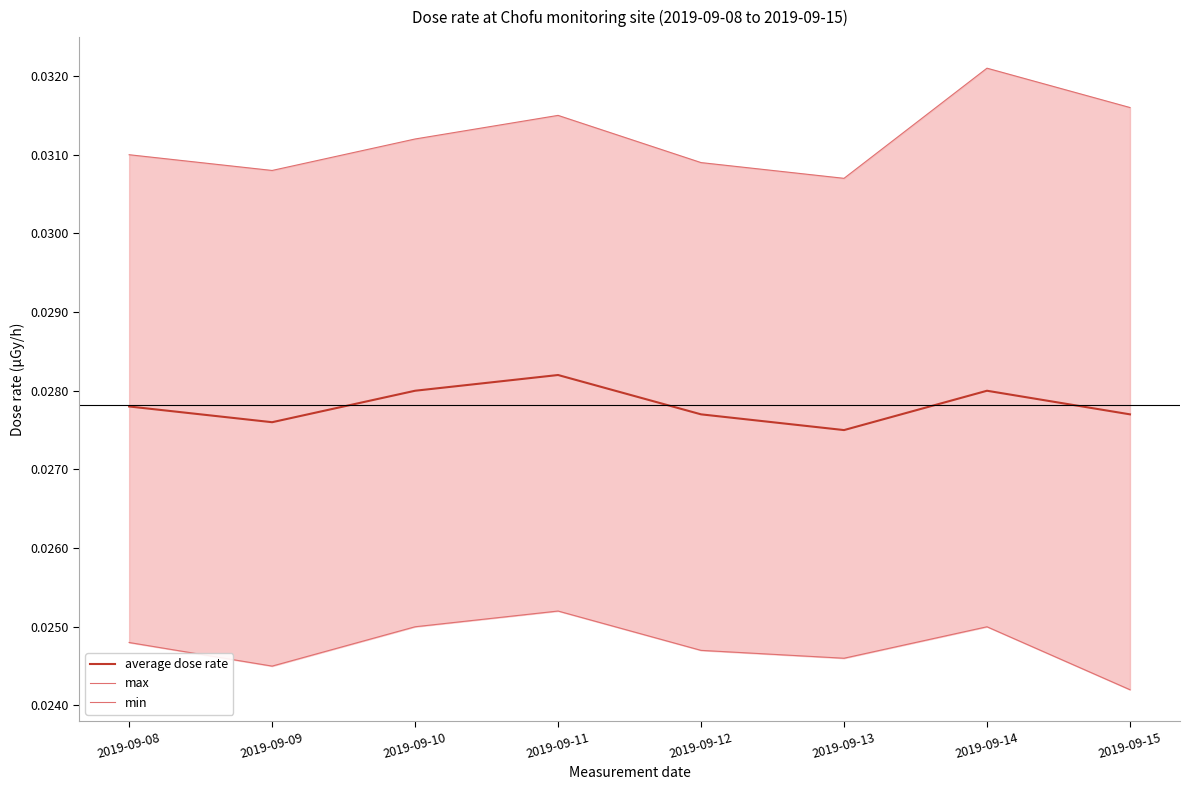

Which series has the largest range (max minus min)?

max